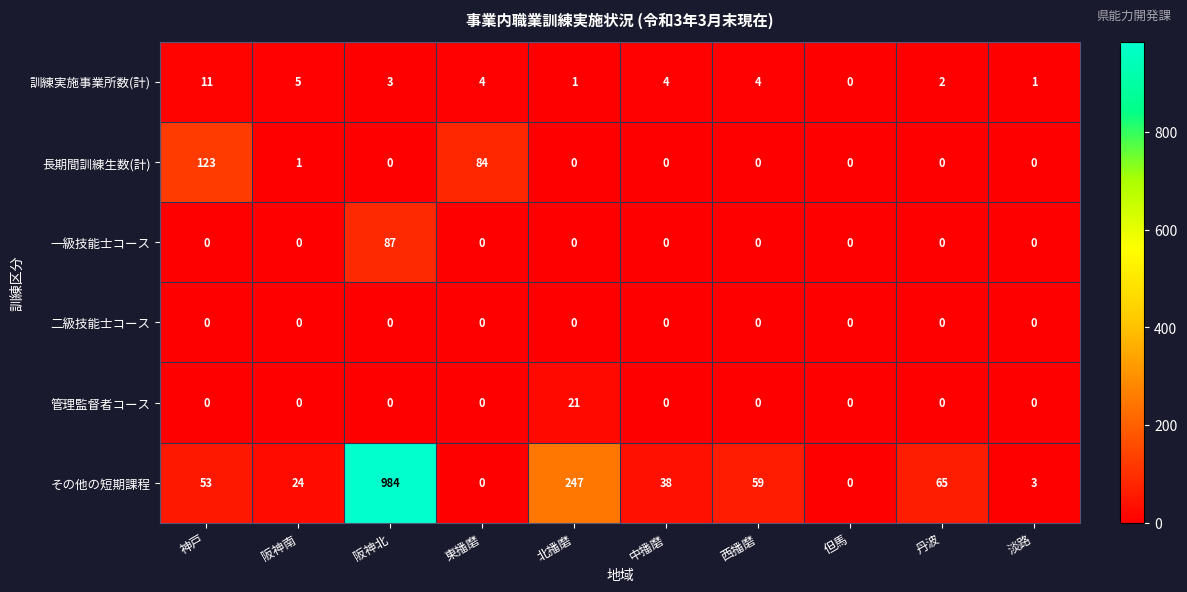

What is the difference between the maximum and minimum values in the 訓練実施事業所数(計) series?

11